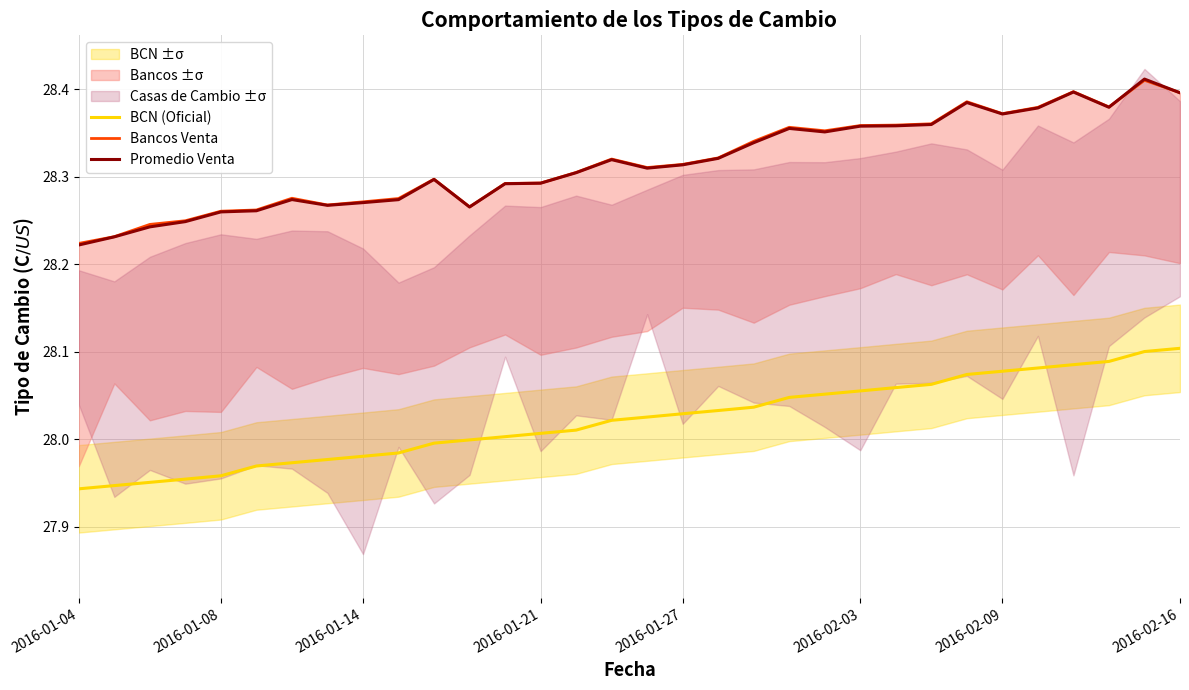

True or false: Promedio Venta and BCN (Oficial) cross at least once.

False